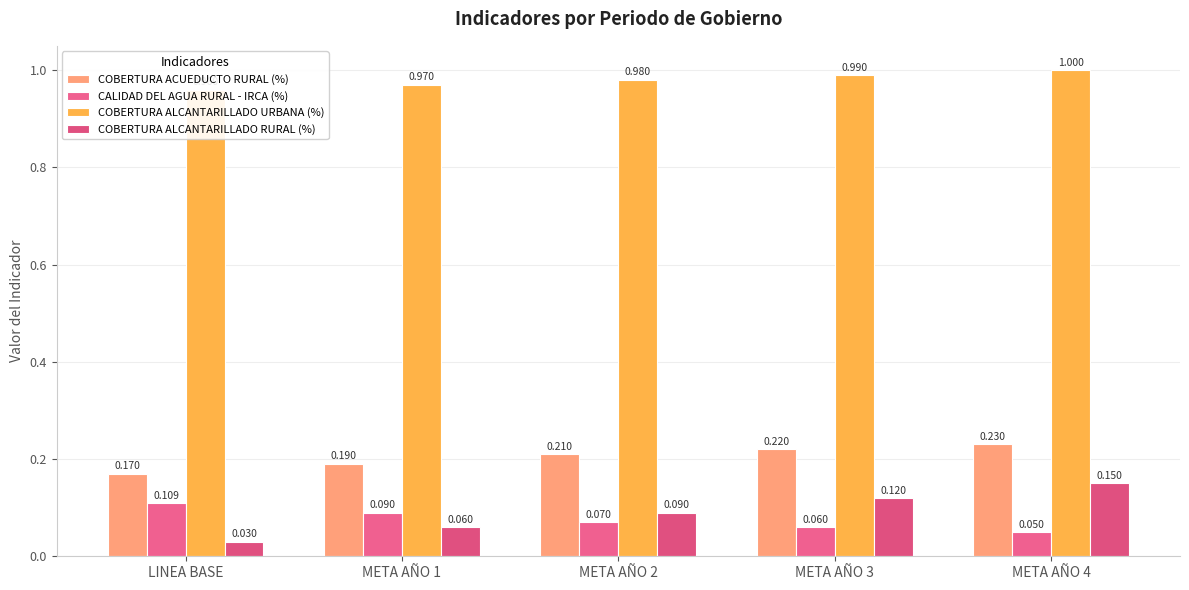

At which category does the chart reach its minimum across all series?

LINEA BASE